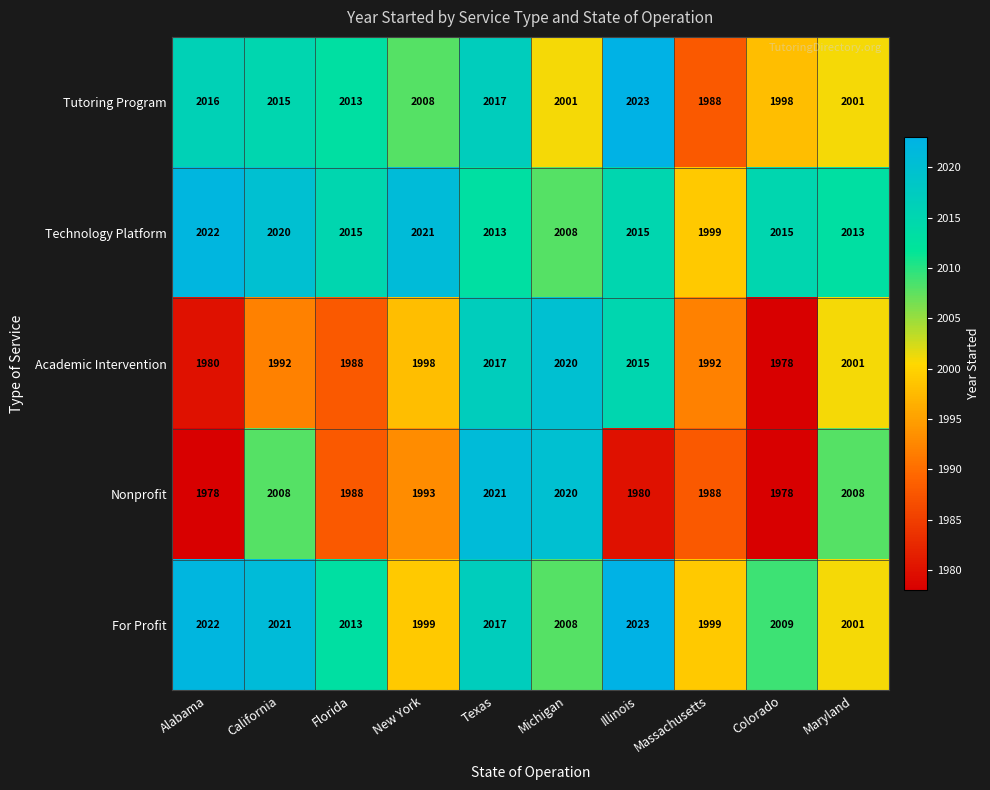

How many data points in Academic Intervention are less than 1998?

5